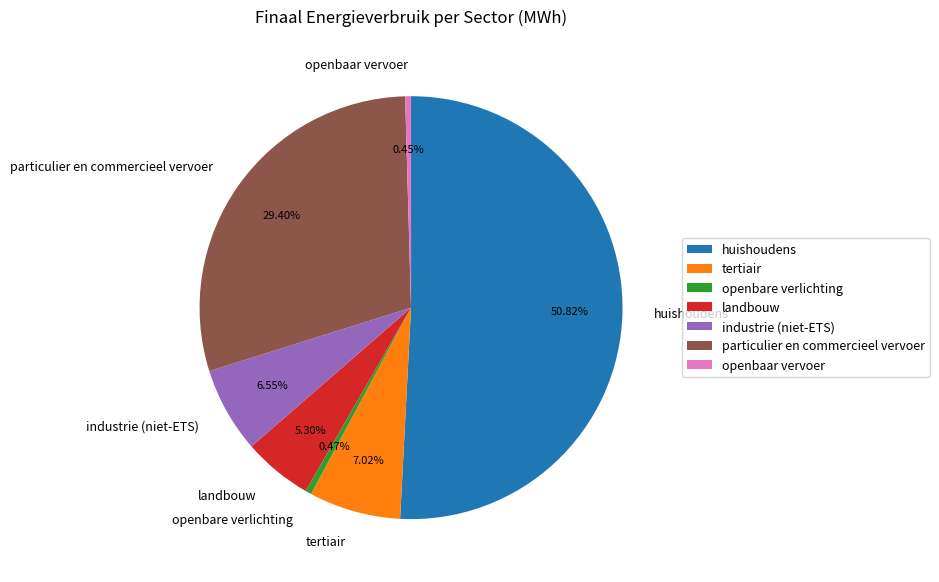

How much of the chart is everything except tertiair?

93.0%